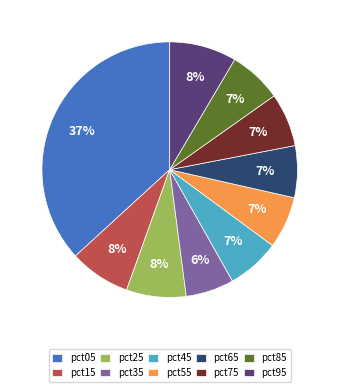

Which category has the biggest portion of the pie?

pct05